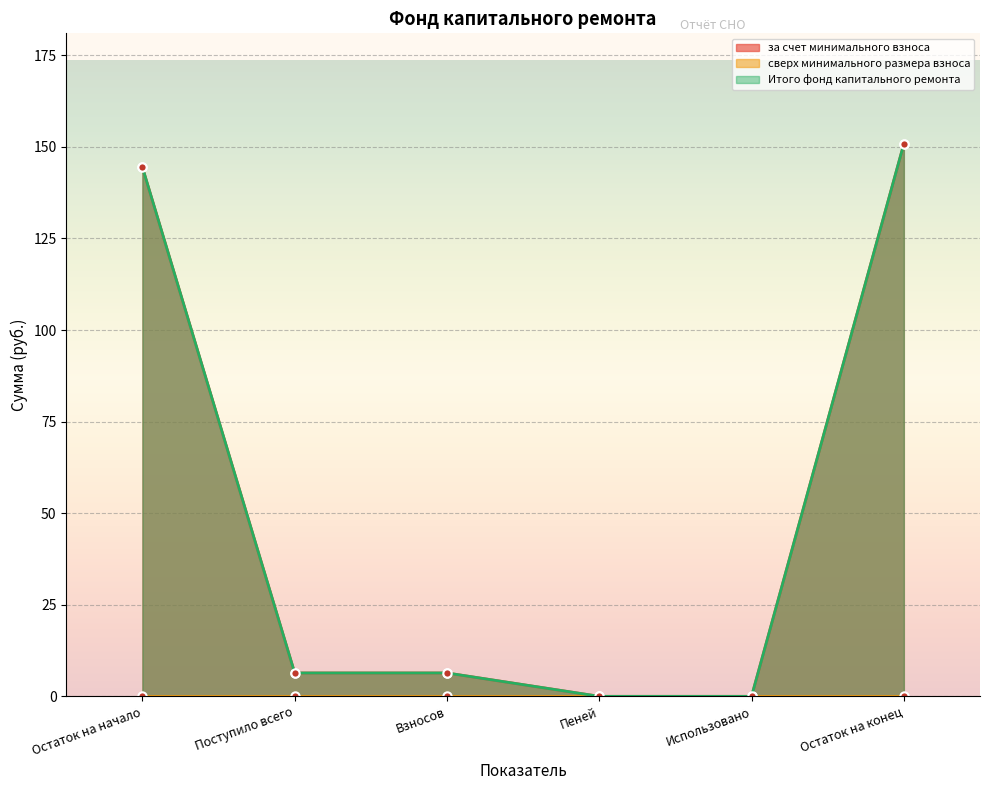

True or false: за счет минимального взноса and Итого фонд капитального ремонта cross at least once.

False